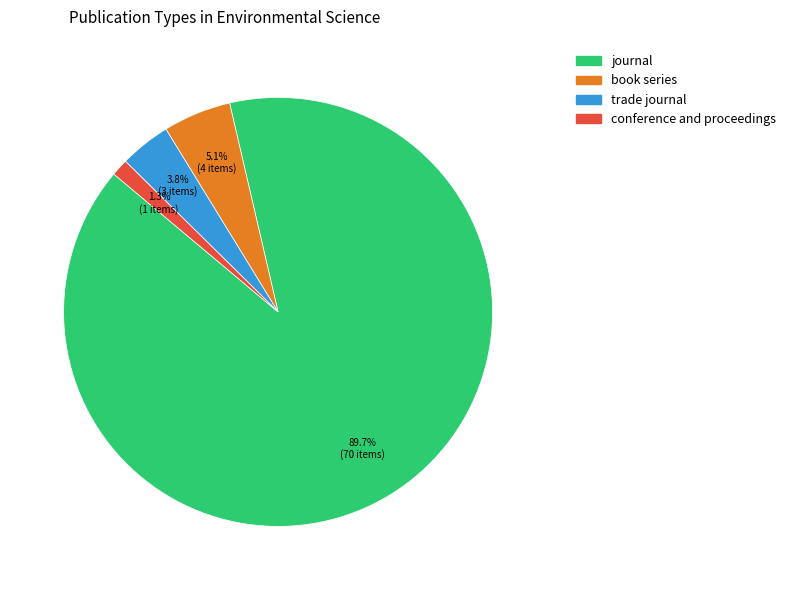

Is there any slice that represents more than half of the pie?

Yes